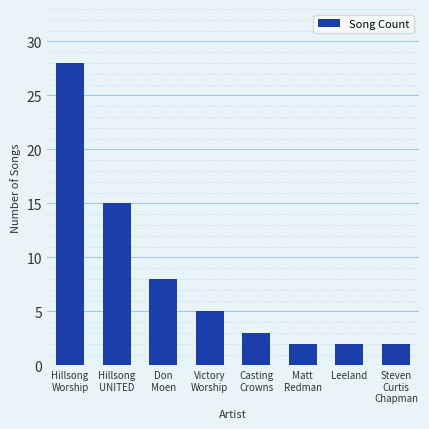

Reading left to right, list all the values displayed in this chart.

Hillsong
Worship=28	Hillsong
UNITED=15	Don
Moen=8	Victory
Worship=5	Casting
Crowns=3	Matt
Redman=2	Leeland=2	Steven
Curtis
Chapman=2